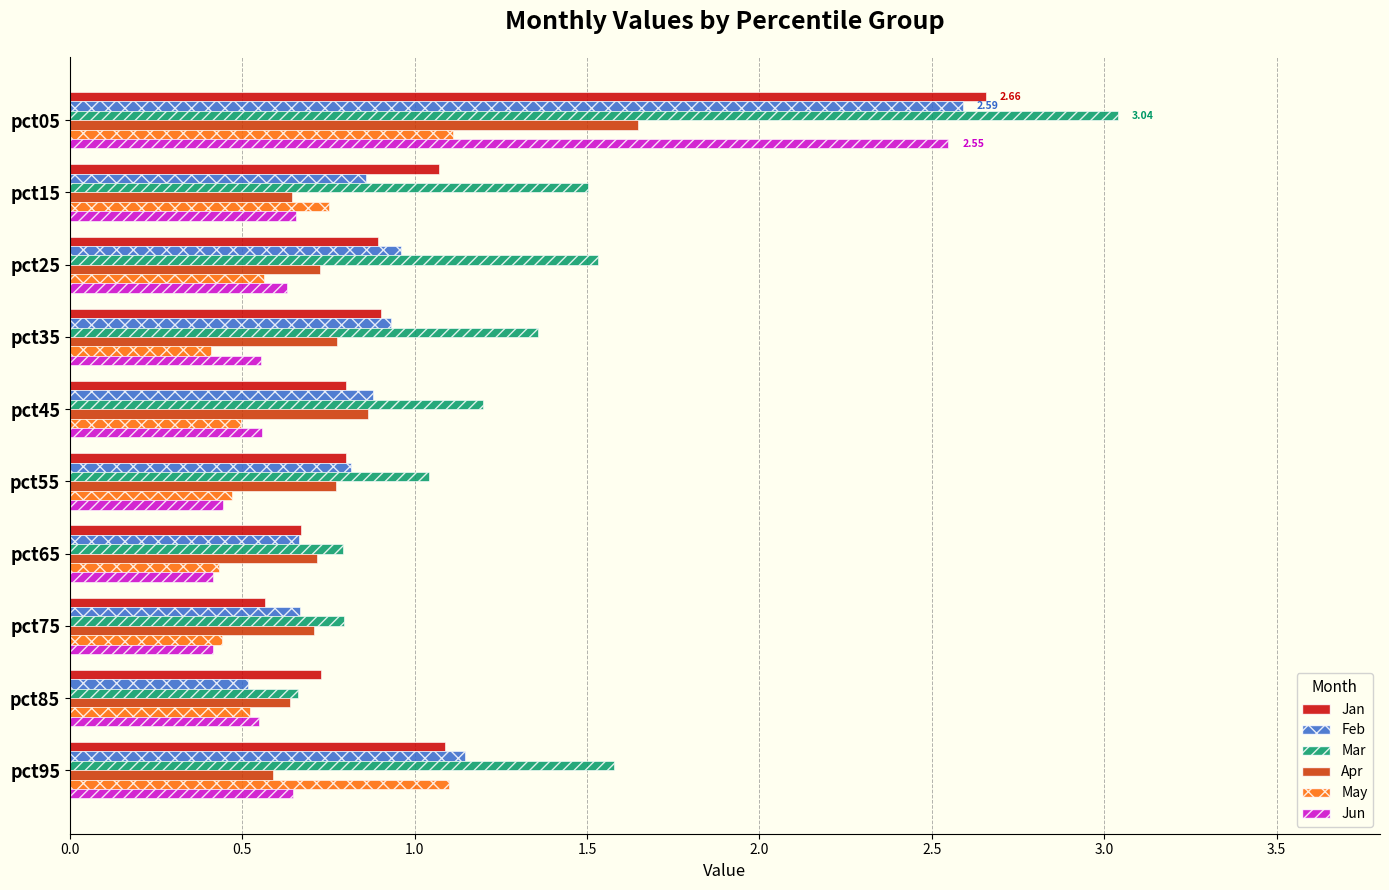

Which series has the largest total across all categories?

Mar